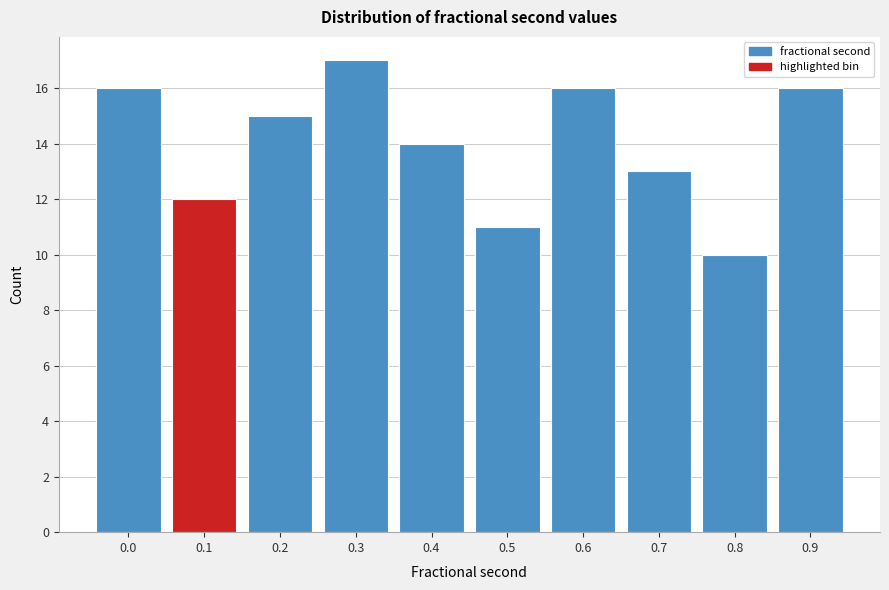

Reading left to right, what are all the values shown in this chart?

16	12	15	17	14	11	16	13	10	16